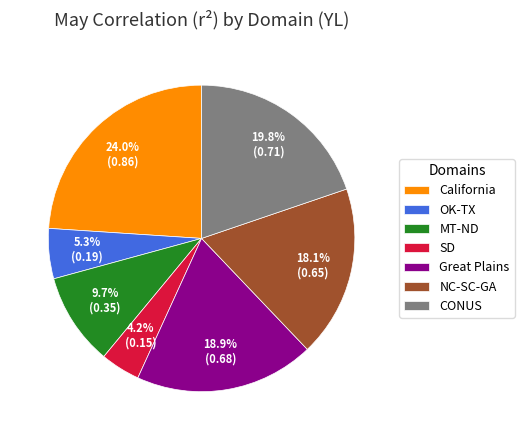

Is there a majority slice in this chart?

No